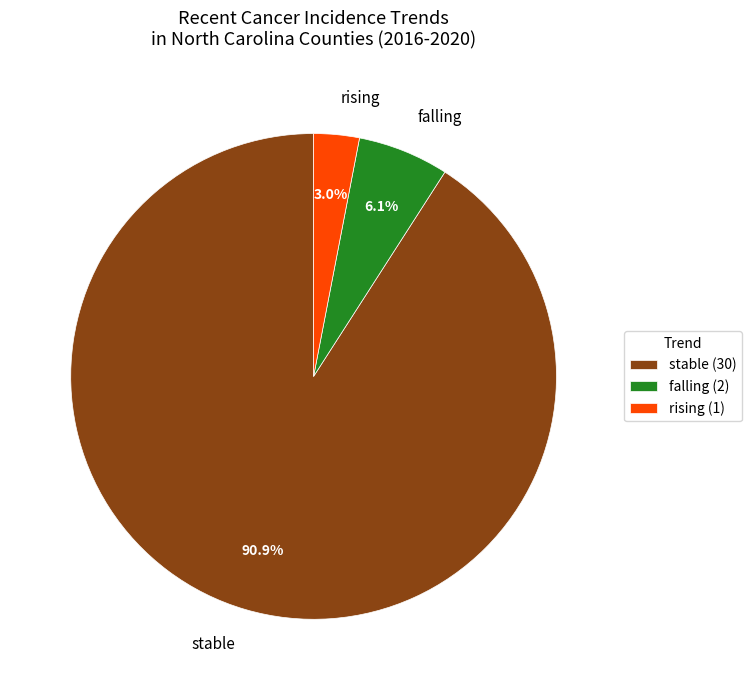

How much of the chart is everything except rising?

97.0%